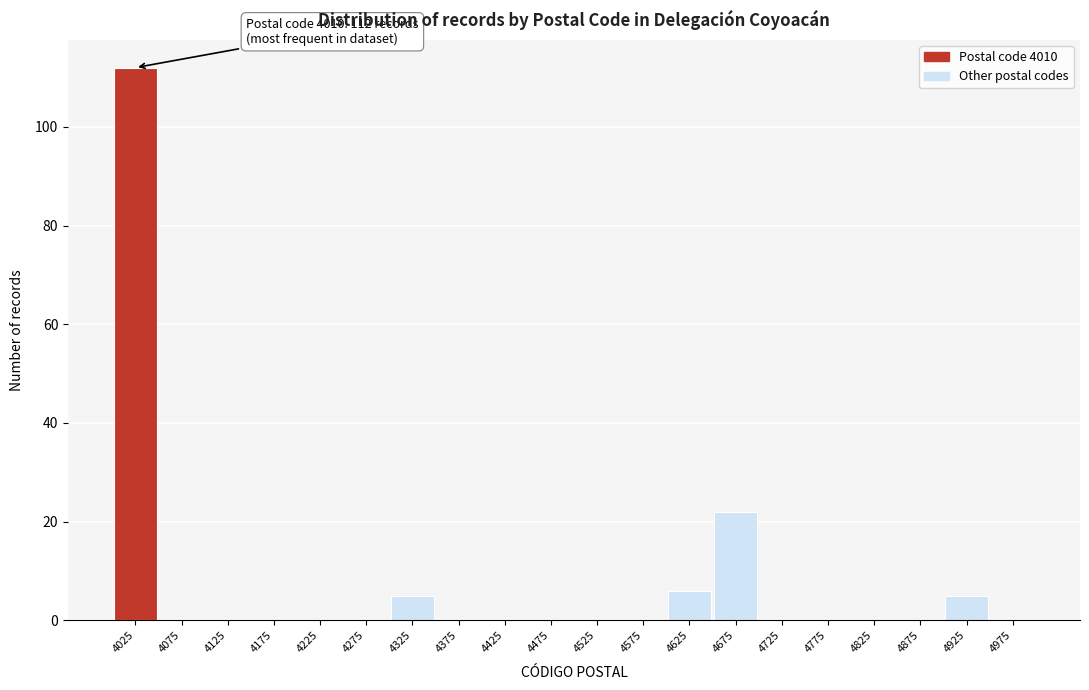

Which range on the x-axis has the tallest bar?

4000 to 4050